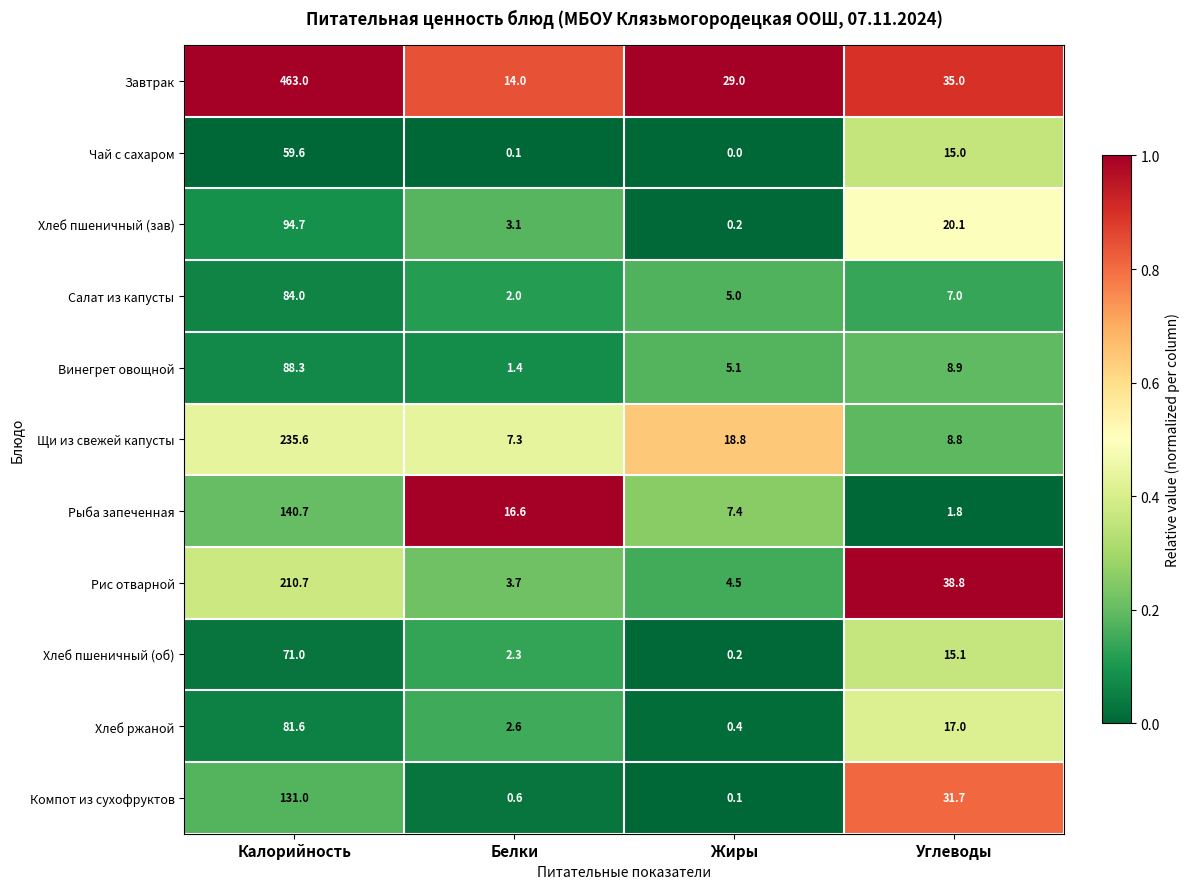

Between Жиры and Углеводы, which series saw the biggest shift?

Рис отварной